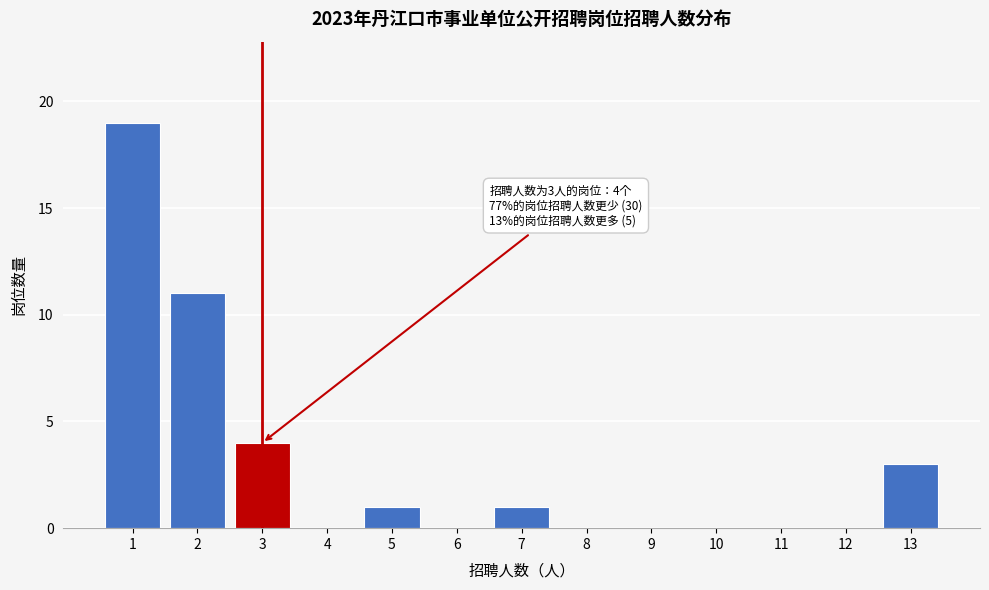

Reading left to right, list all the values displayed in this chart.

1=19	2=11	3=4	4=0	5=1	6=0	7=1	8=0	9=0	10=0	11=0	12=0	13=3